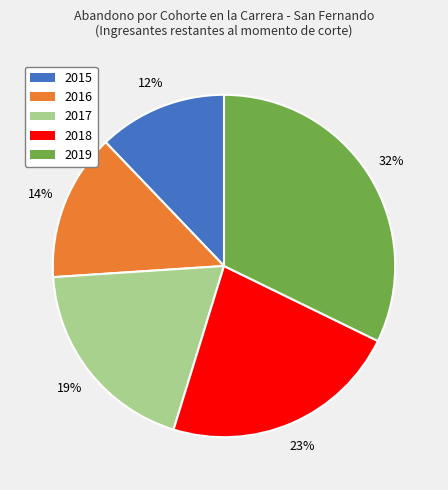

The 2018 slice represents 15% of the pie. True or false?

False